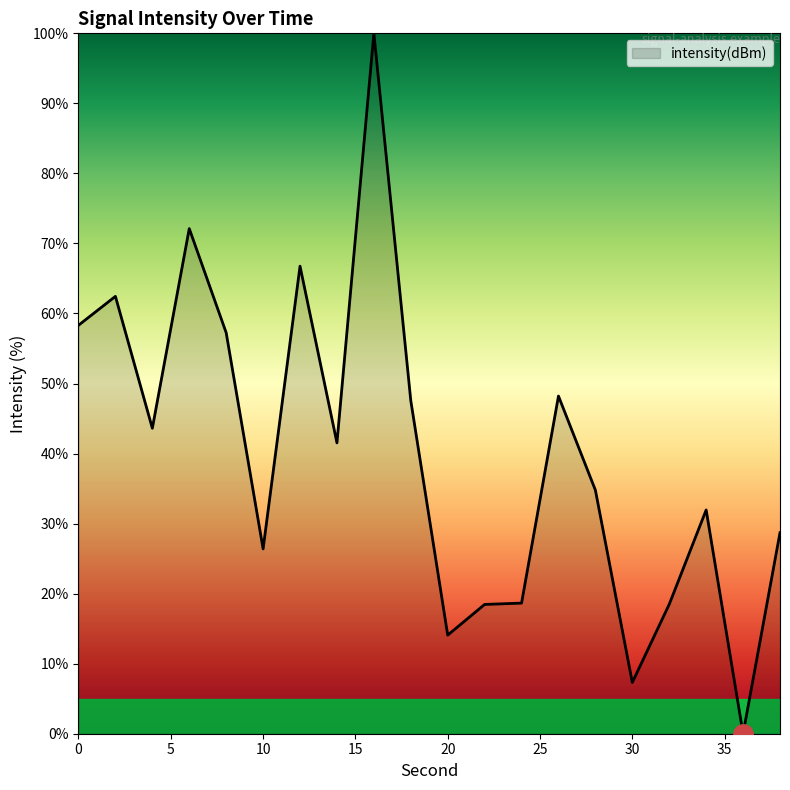

What is the difference between the maximum and minimum values?

100.0